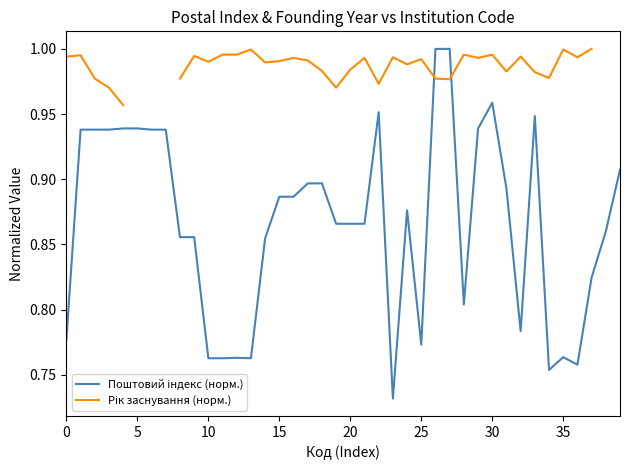

What is the greatest value displayed?

1.0